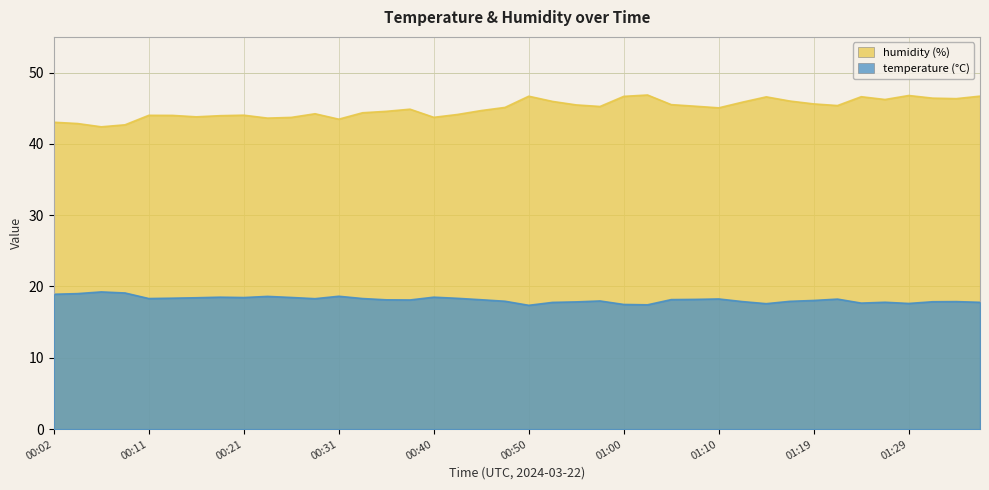

Reading right to left, extract all data points from this chart.

temperature: 17.8	17.9	17.9	17.6	17.8	17.7	18.2	18.0	17.9	17.6	17.9	18.2	18.2	18.2	17.4	17.5	18.0	17.8	17.8	17.4	17.9	18.1	18.3	18.5	18.1	18.1	18.3	18.6	18.3	18.5	18.6	18.4	18.5	18.4	18.4	18.3	19.1	19.2	19.0	18.9
humidity: 46.7	46.3	46.4	46.8	46.2	46.6	45.4	45.6	46.0	46.6	45.9	45.0	45.3	45.5	46.9	46.7	45.2	45.5	46.0	46.7	45.1	44.7	44.1	43.7	44.9	44.6	44.4	43.5	44.2	43.7	43.6	44.0	44.0	43.8	44.0	44.0	42.7	42.4	42.9	43.0